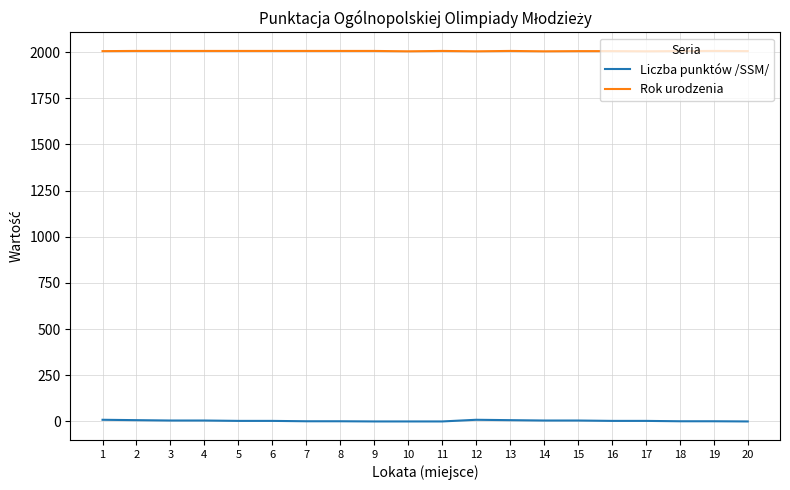

What is the spread (max minus min) of values at 6?

2003